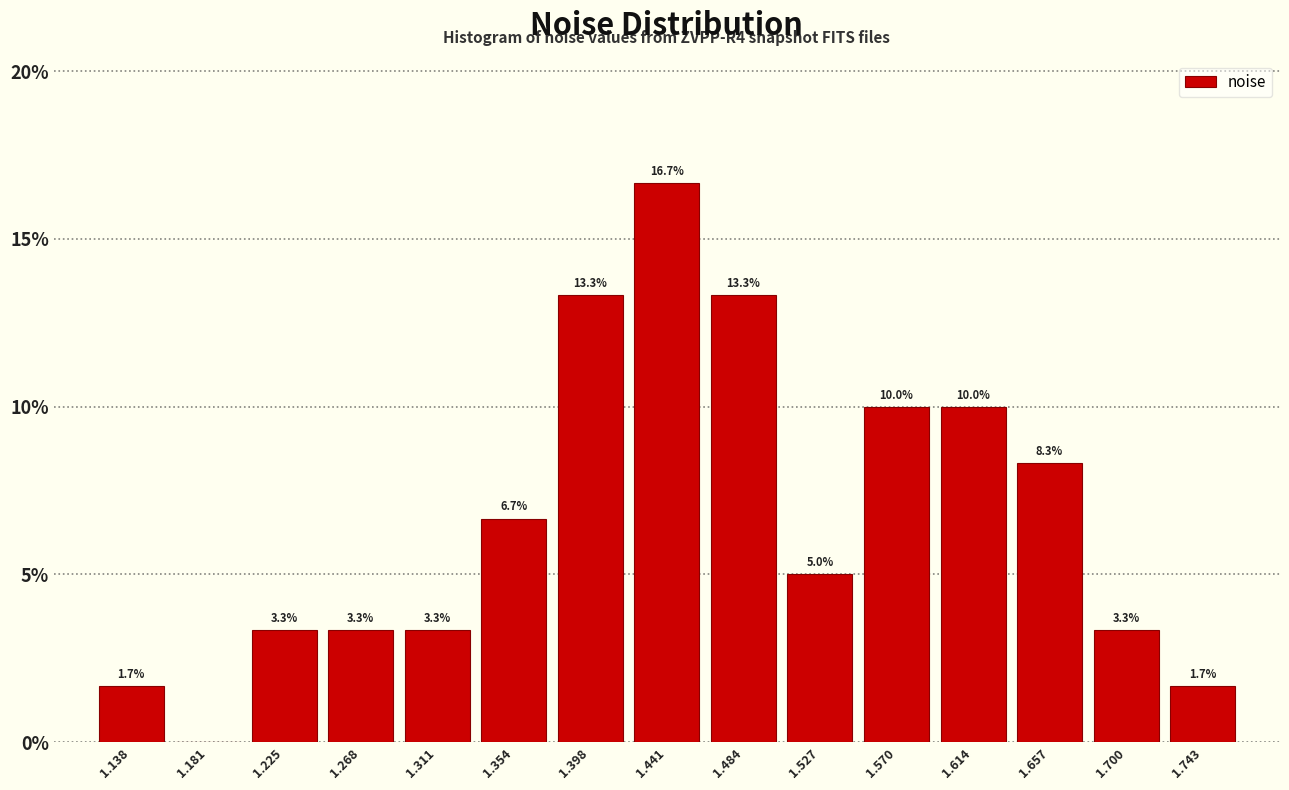

Which range on the x-axis has the tallest bar?

1.420 to 1.460